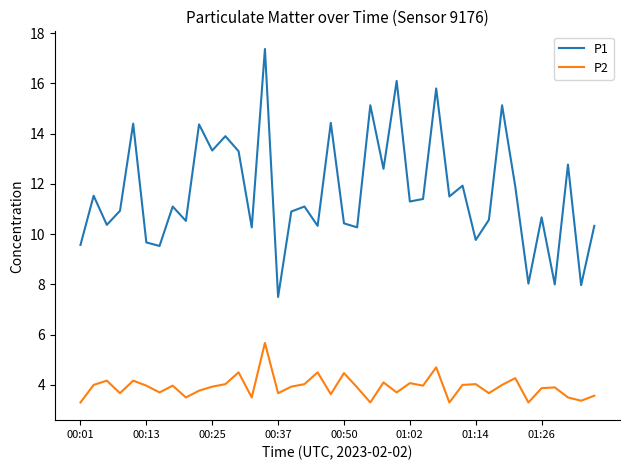

Which series has the largest total across all categories?

P1